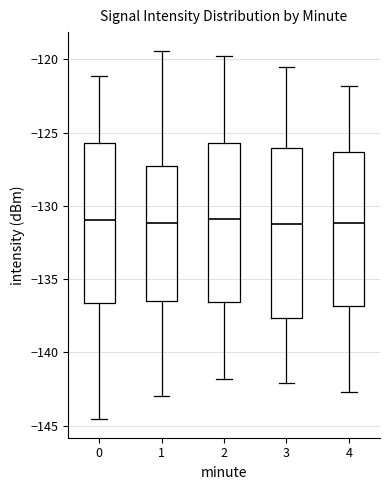

Comparing the boxes themselves (not the whiskers), which one is the tallest?

3